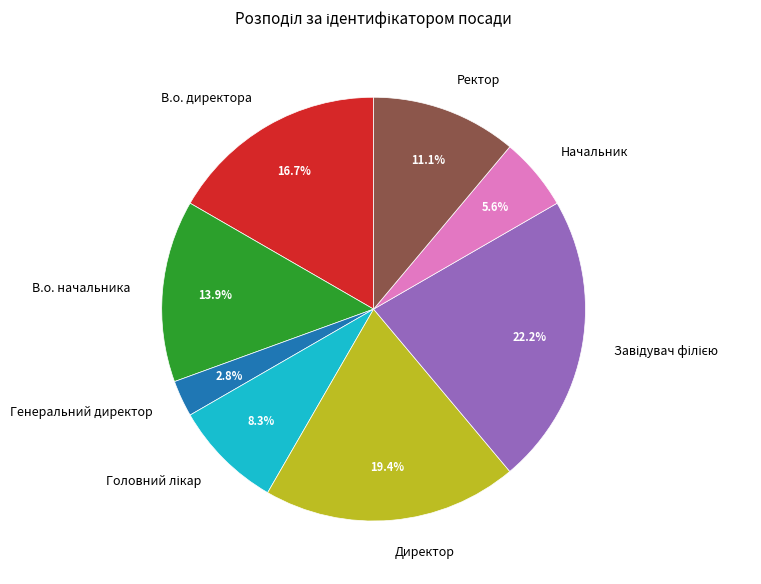

What is the ratio of the value at В.о. начальника to the value at Директор?

0.7